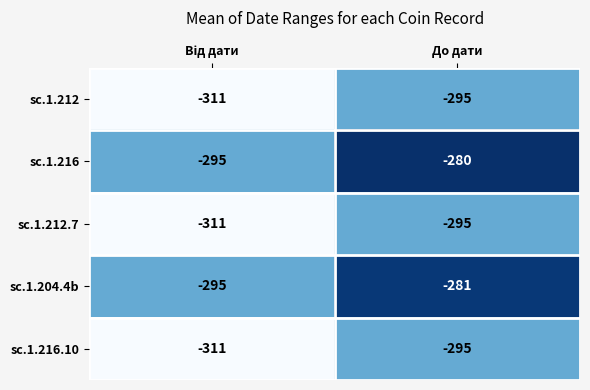

What is the lowest value of the sc.1.216 series?

-295